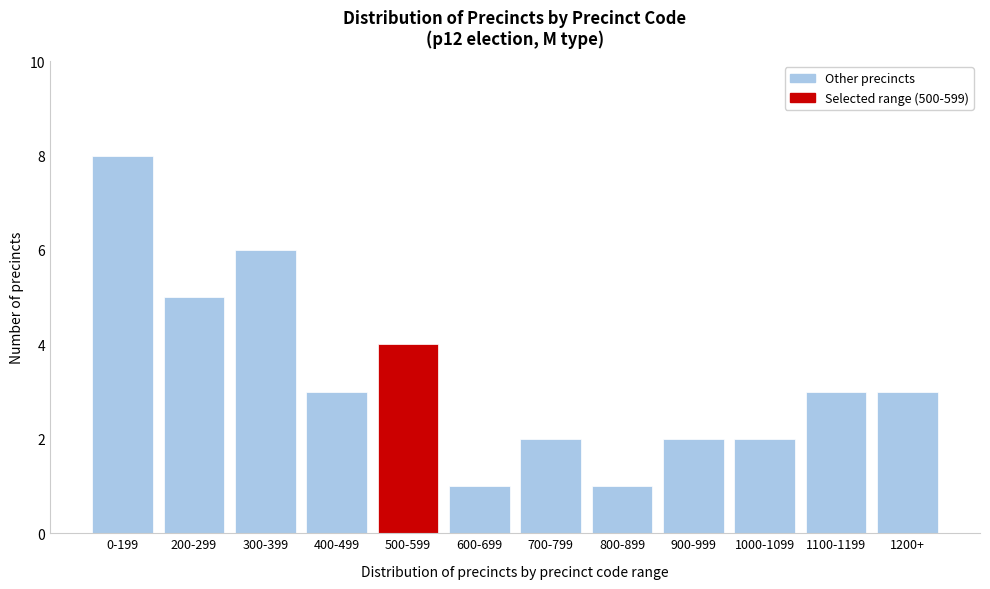

Reading right to left, extract all data points from this chart.

3	3	2	2	1	2	1	4	3	6	5	8